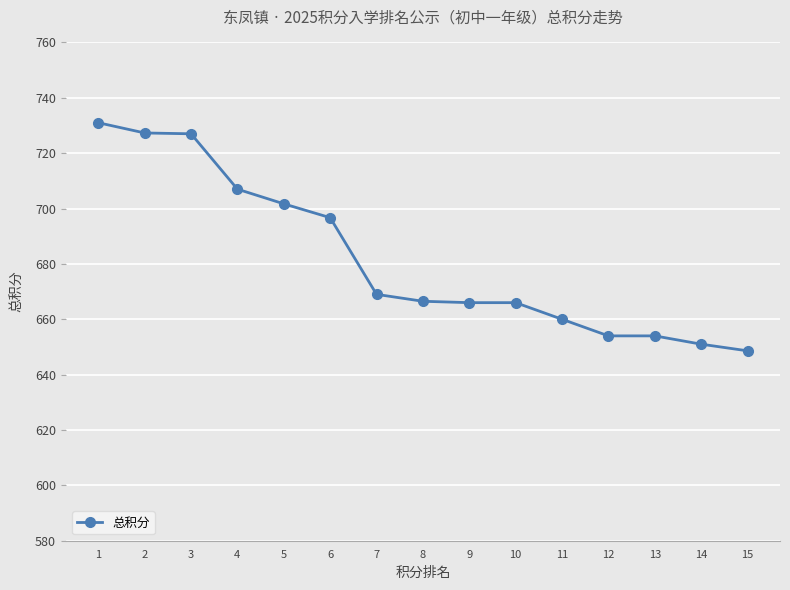

The chart shows a value of 1046.8 at 7. True or false?

False